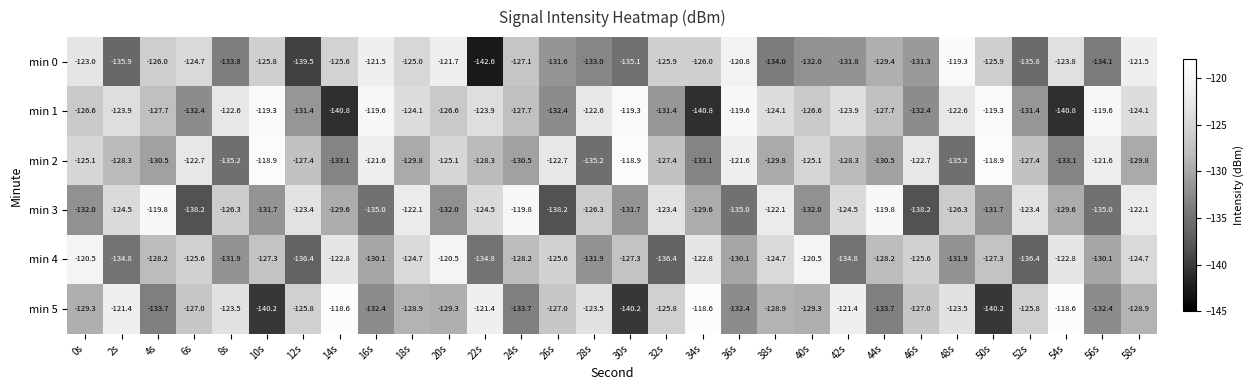

At which label is min 3 closest to -129?

14s